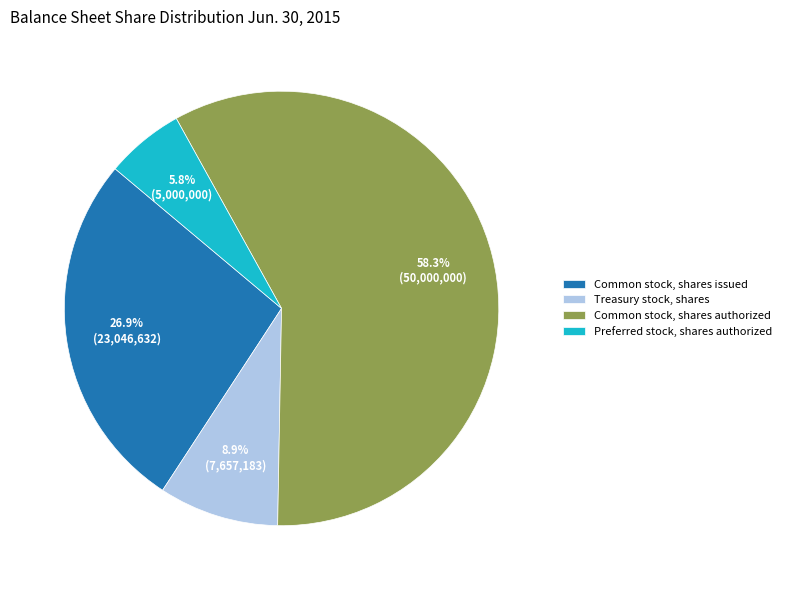

Rank the categories by value from highest to lowest.

Common stock, shares authorized, Common stock, shares issued, Treasury stock, shares, Preferred stock, shares authorized